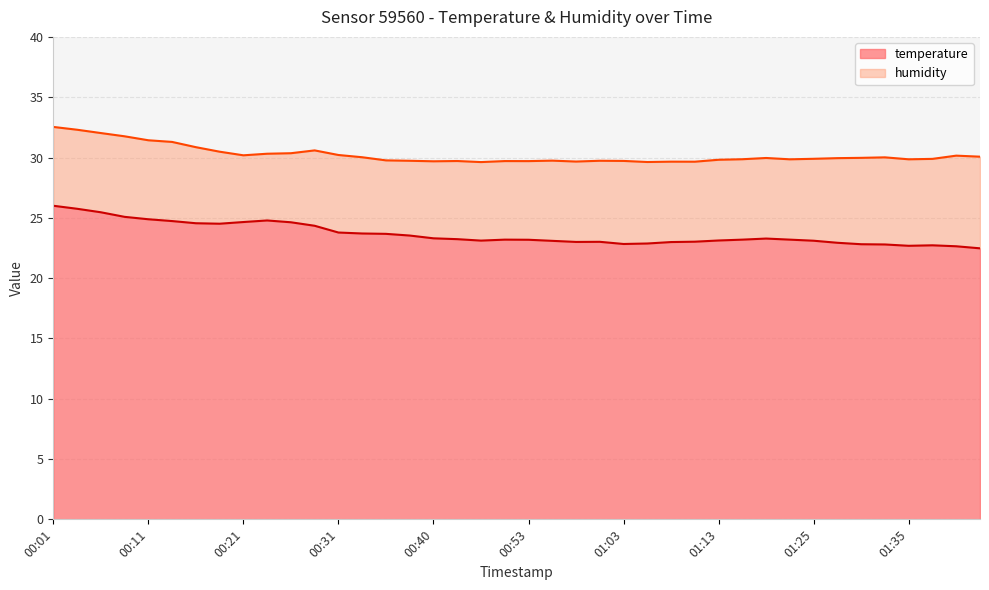

What is the value of the 10th point from the left?

24.8